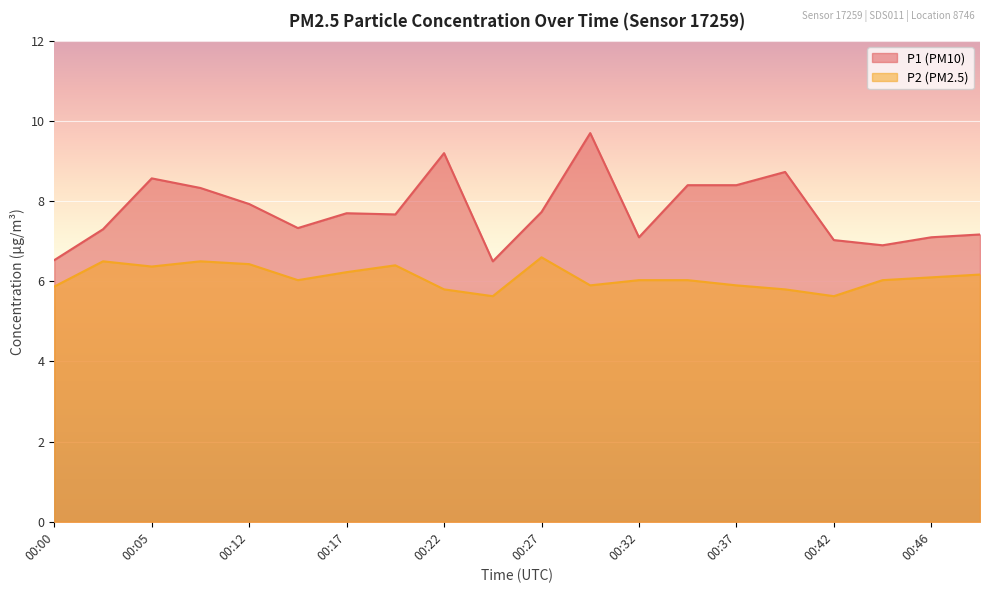

What is the sum of all P2 values?

122.0